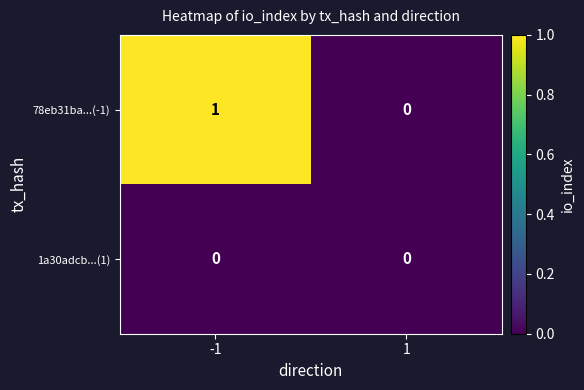

What is the total value across all series at -1?

1